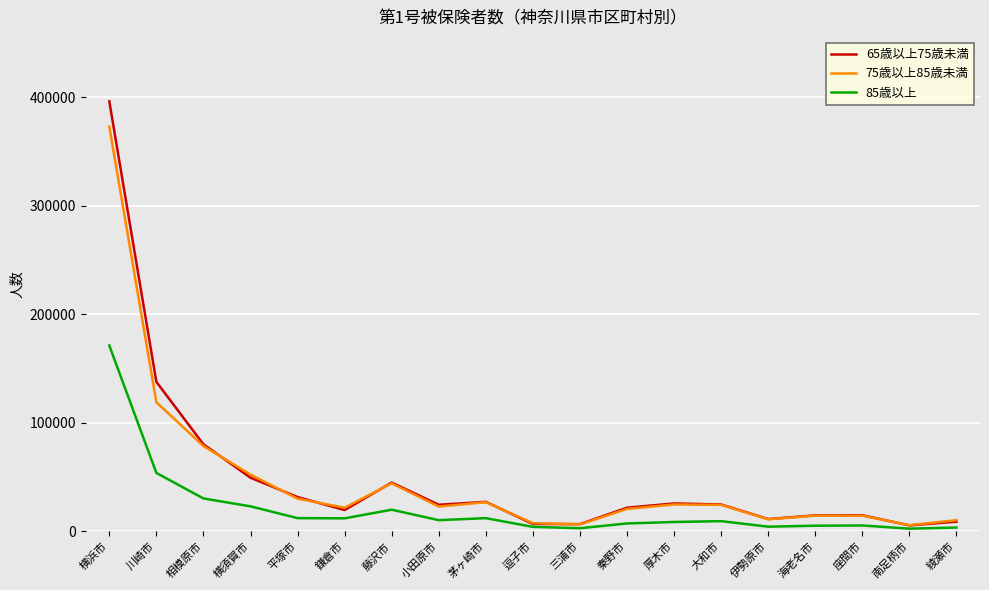

Rank the series at 川崎市 from highest to lowest value.

65歳以上75歳未満, 75歳以上85歳未満, 85歳以上